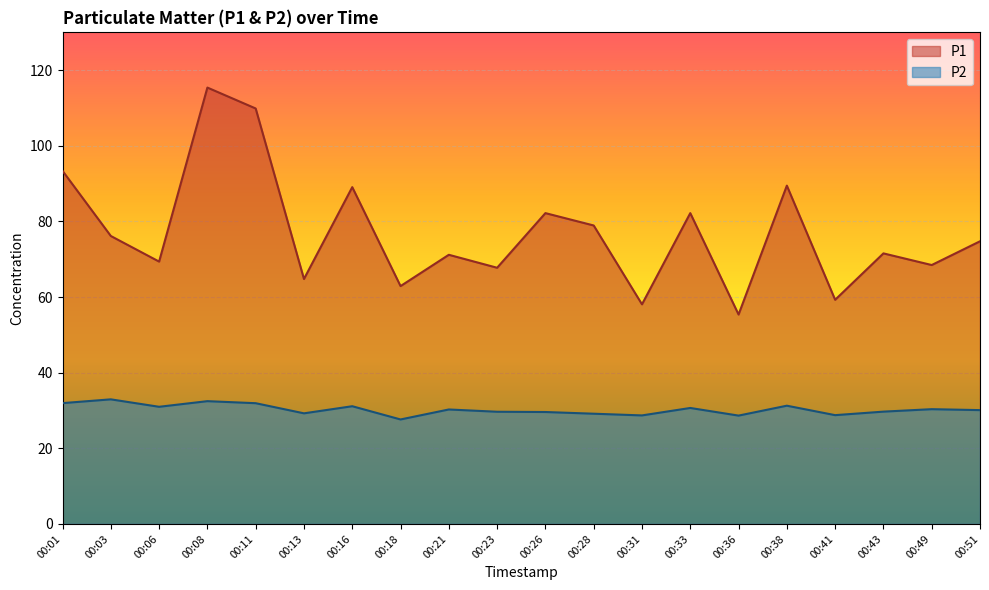

Reading right to left, what are all the values shown in this chart?

P1: 74.8	68.5	71.5	59.3	89.5	55.4	82.2	58.1	78.9	82.2	67.8	71.2	62.9	89.1	64.8	109.9	115.4	69.4	76.2	93.4
P2: 30.1	30.4	29.7	28.8	31.3	28.6	30.7	28.7	29.1	29.6	29.7	30.3	27.6	31.1	29.2	31.9	32.5	31.0	33.0	31.9